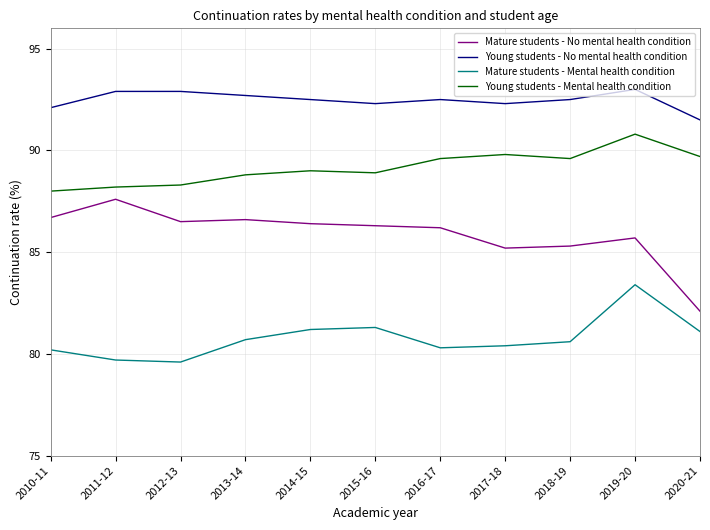

Is it true that Mature students - Mental health condition equals 30.8 at 2016-17?

False